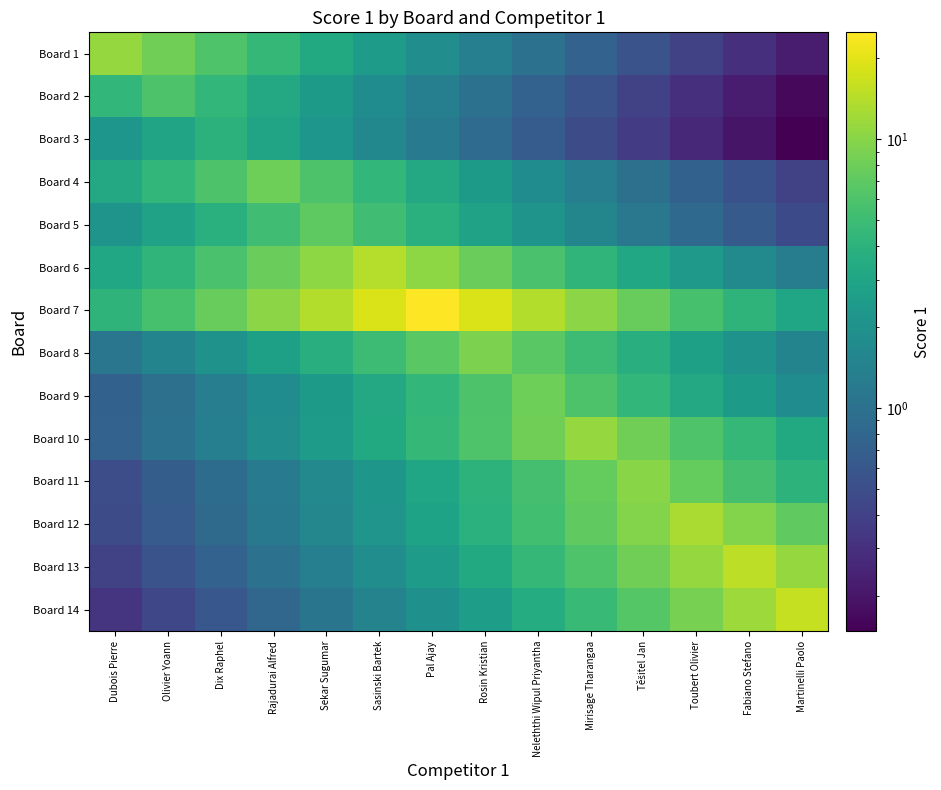

Between Mirisage Tharangaa and Dubois Pierre, which is larger?

Dubois Pierre